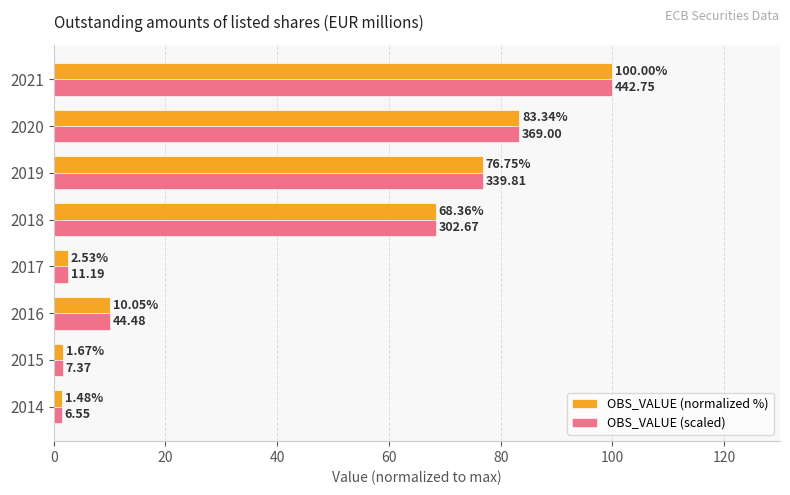

Which label corresponds to the largest value in the chart?

2021